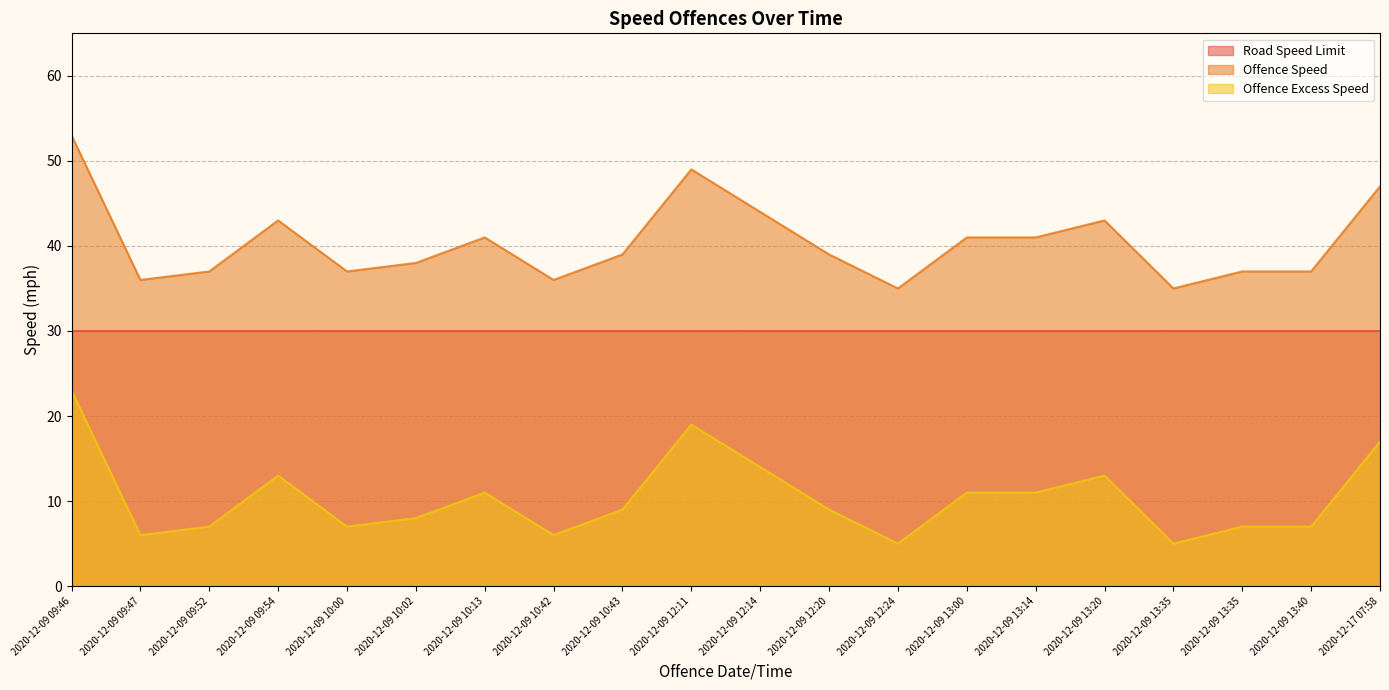

Rank the series by their maximum value, from highest to lowest.

Offence Speed, Road Speed Limit, Offence Excess Speed